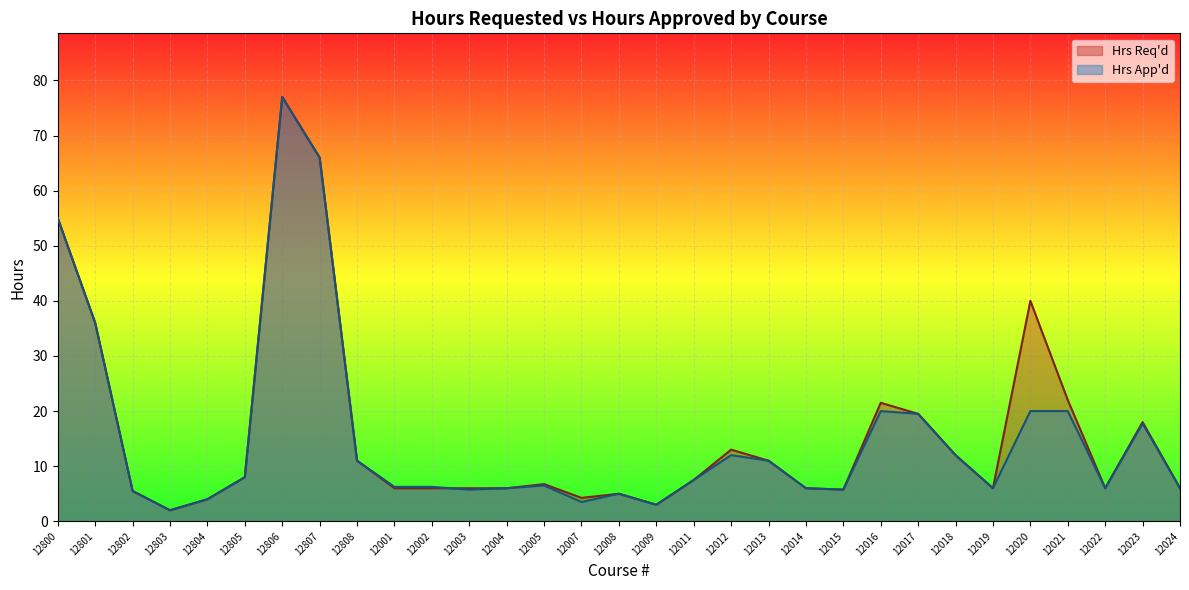

What is the difference between the second highest and second lowest values in the Hrs App'd series?

63.0